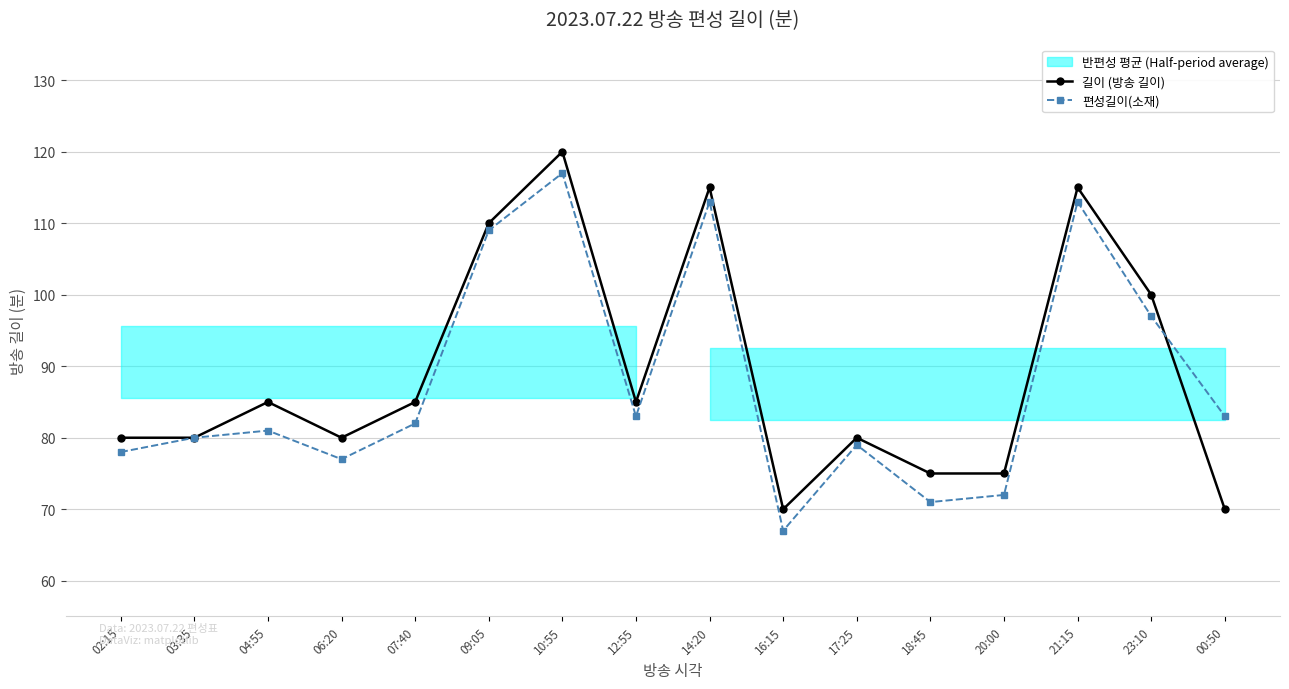

List the labels in order of 길이 (방송 길이) value, smallest first.

16:15, 00:50, 18:45, 20:00, 02:15, 03:35, 06:20, 17:25, 04:55, 07:40, 12:55, 23:10, 09:05, 14:20, 21:15, 10:55